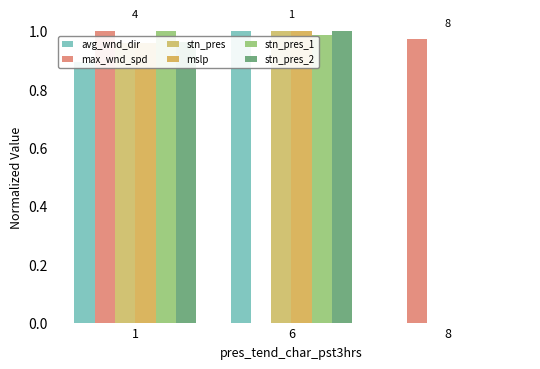

Are the bars horizontal?

No